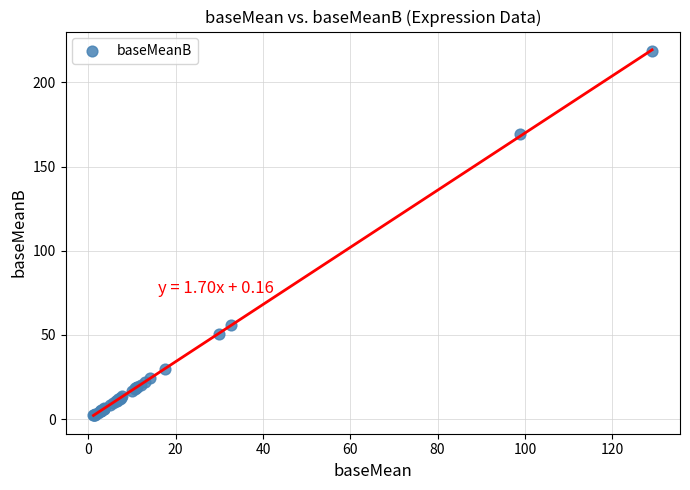

What Y value in the scatter plot is closest to 110?

56.0